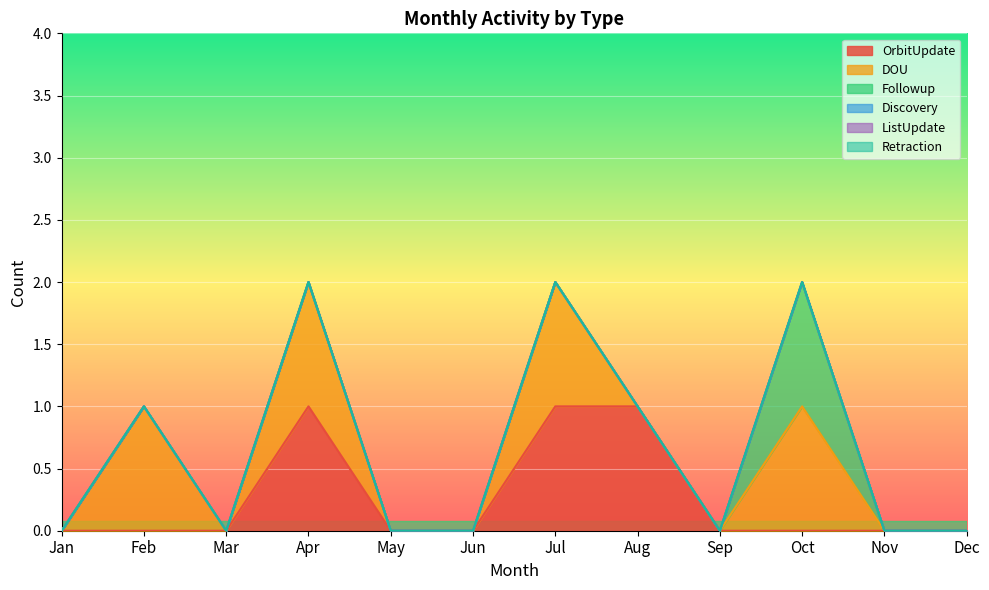

Is it true that Followup equals 1 at Oct?

True